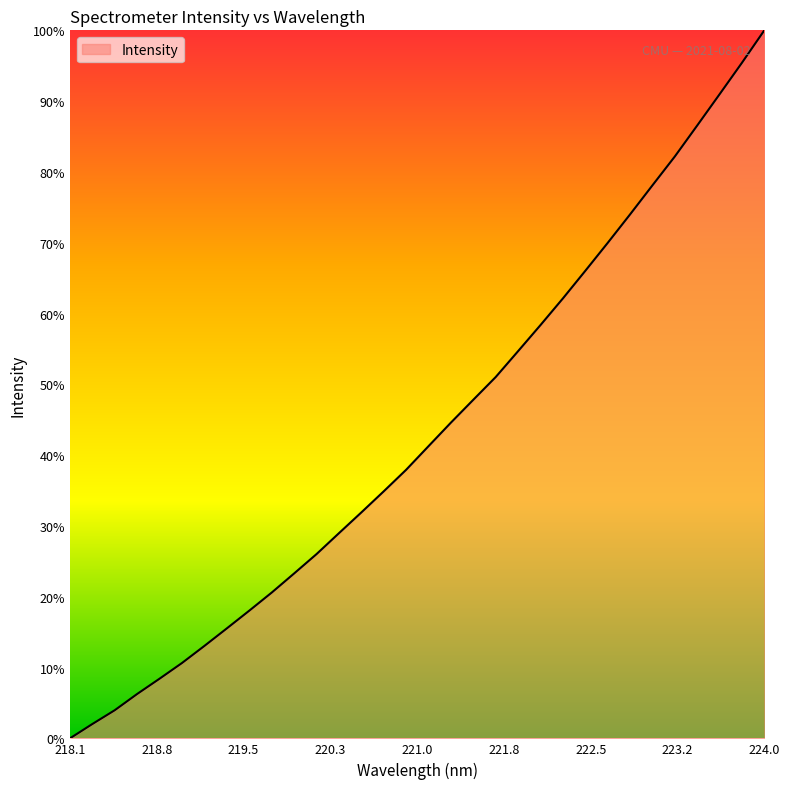

Rank the categories by value from lowest to highest.

218.0596, 218.2508, 218.442, 218.6332, 218.8244, 219.0156, 219.2067, 219.3979, 219.589, 219.7801, 219.9712, 220.1623, 220.3533, 220.5444, 220.7354, 220.9264, 221.1174, 221.3083, 221.4993, 221.6902, 221.8812, 222.0721, 222.263, 222.4538, 222.6447, 222.8355, 223.0264, 223.2172, 223.408, 223.5987, 223.7895, 223.9802